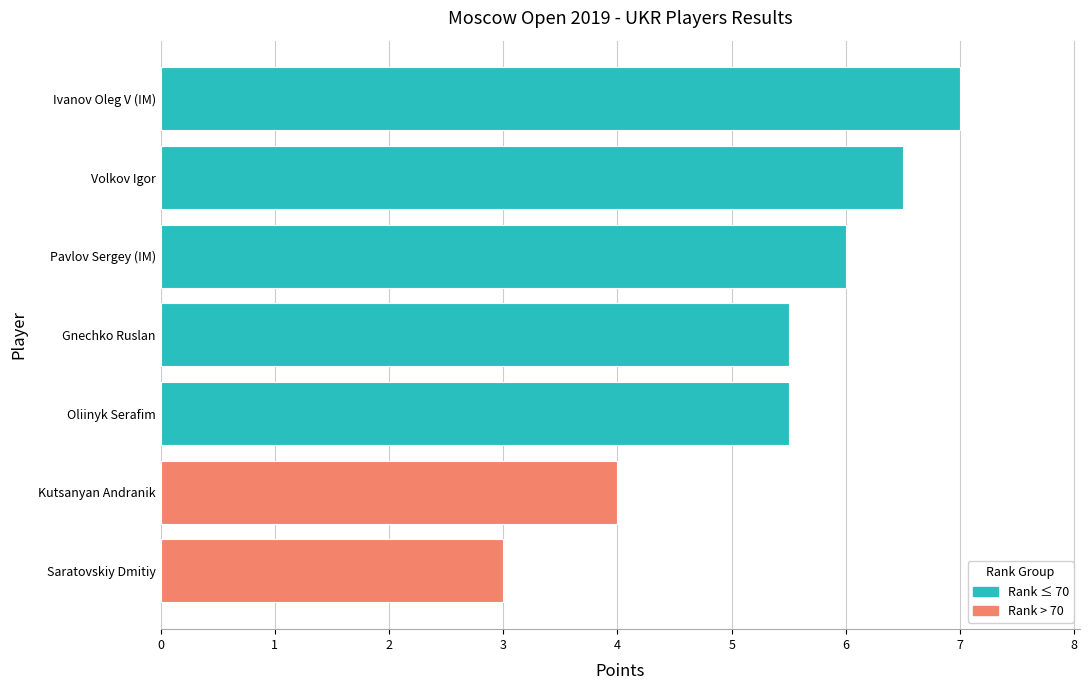

Which label corresponds to the smallest value in the chart?

Saratovskiy Dmitiy